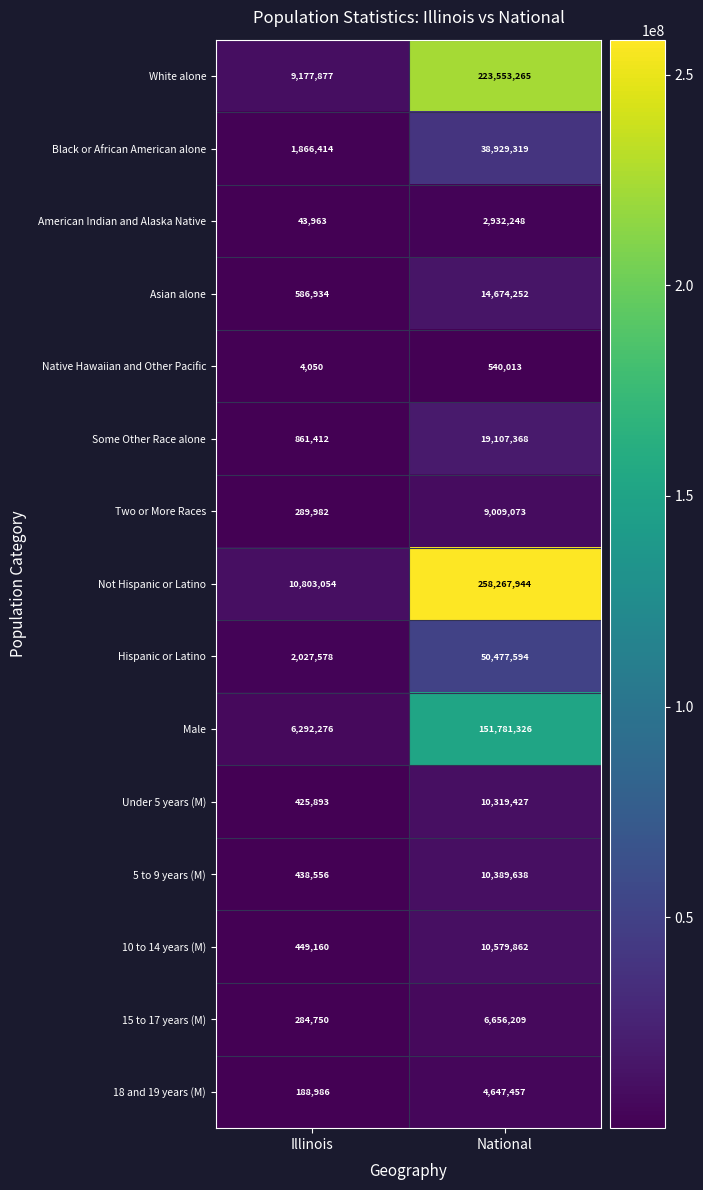

Which label corresponds to the smallest value in the chart?

Illinois